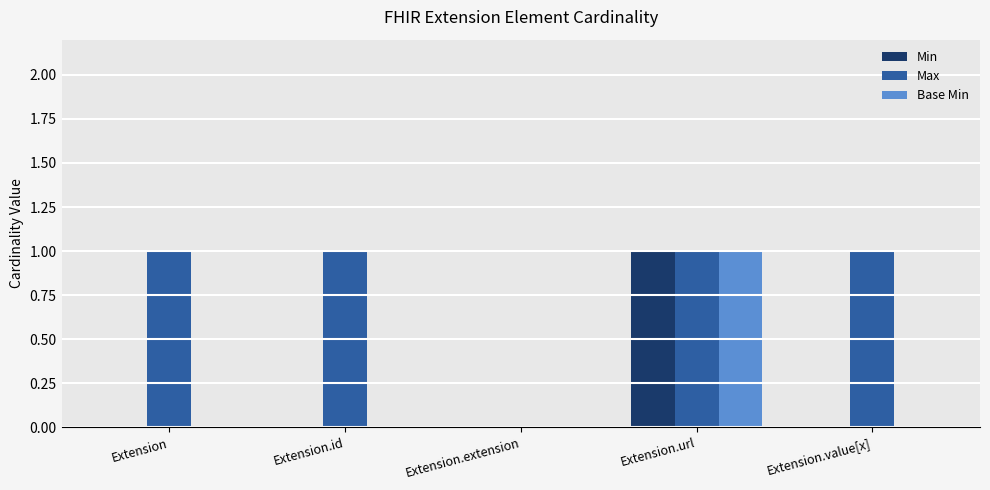

The Min series shows 1 at Extension.id. True or false?

False